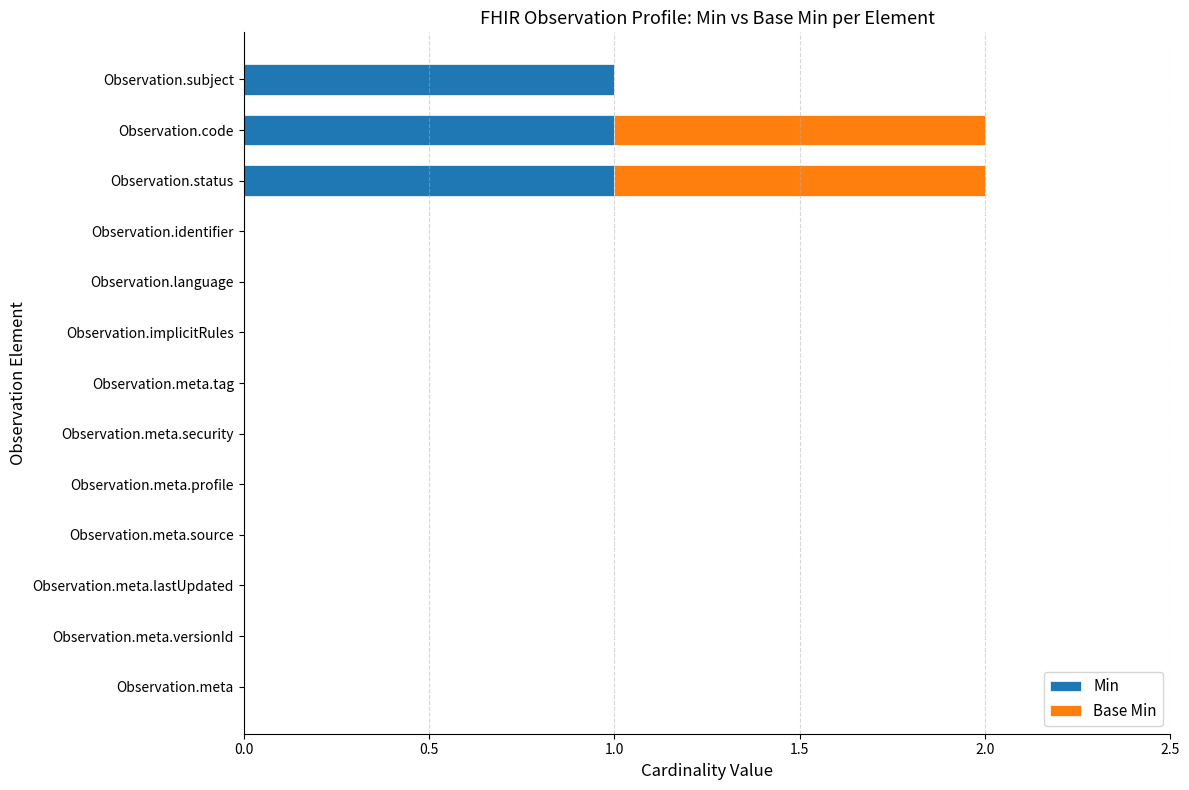

What is the sum of all Min values?

3